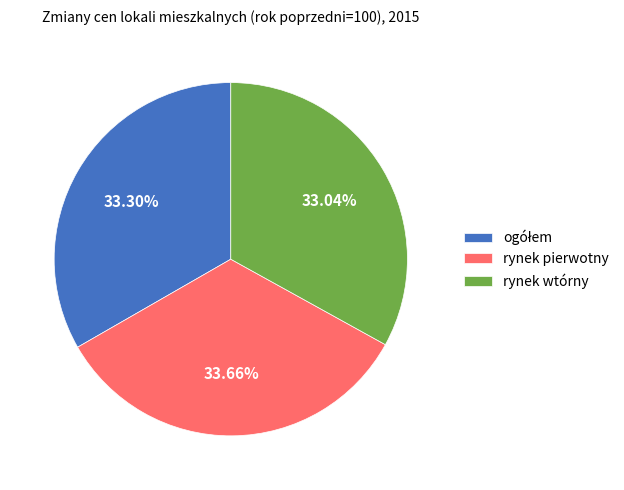

Does rynek pierwotny represent more than half of the total?

No